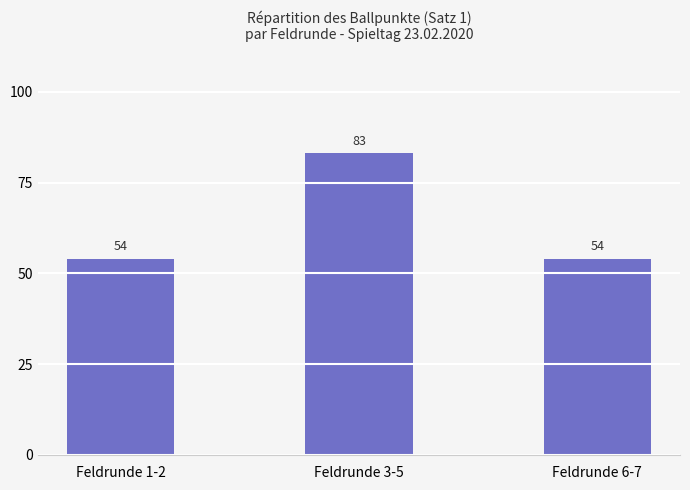

True or false: the data shows 83 at Feldrunde 3-5.

True